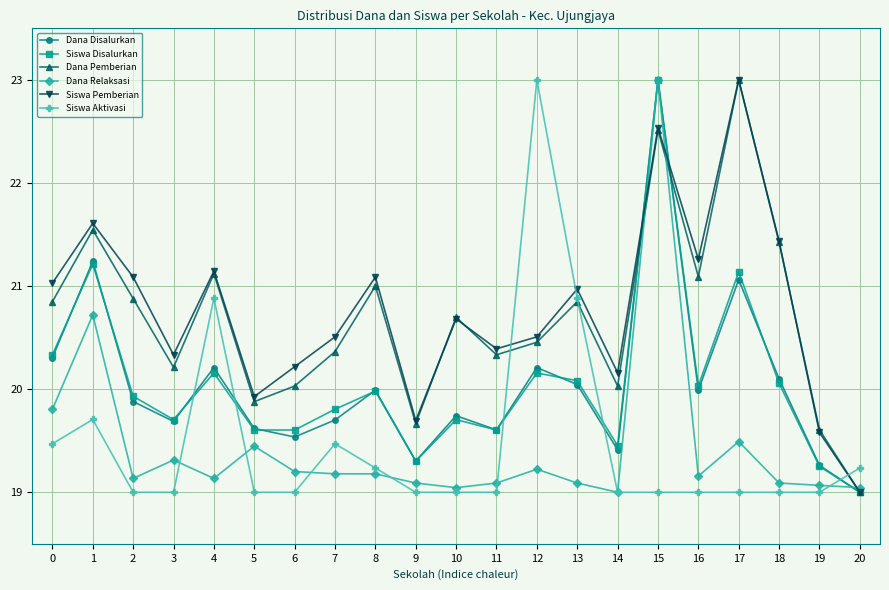

What is the maximum value shown in the chart?

23.0